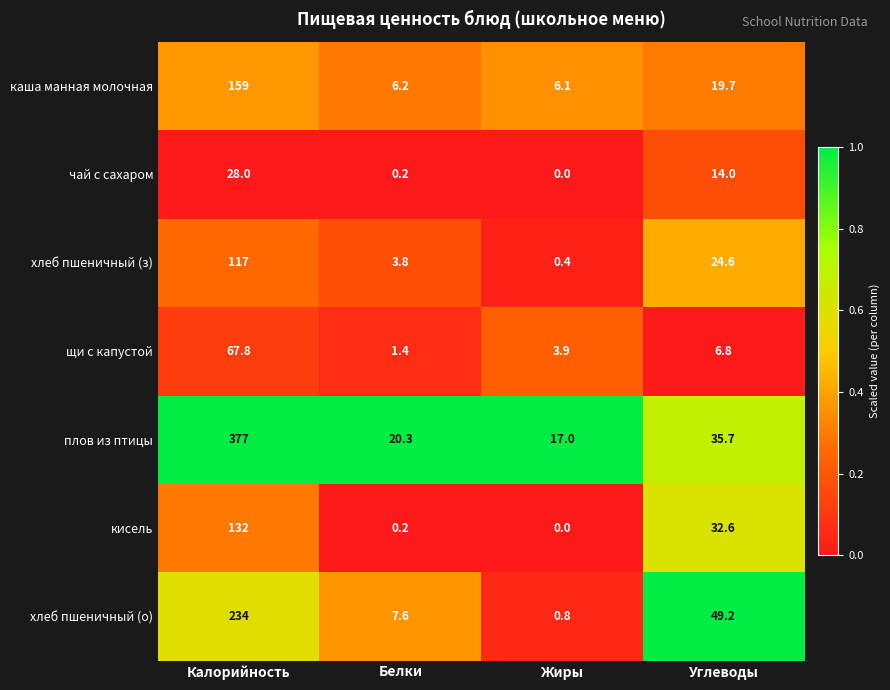

What is the total value across all series at Белки?

39.7